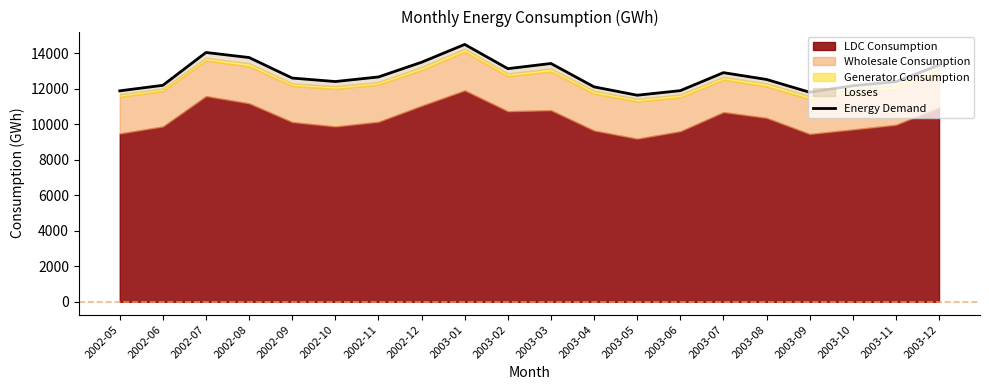

How many points are lower than both their immediate neighbors (excluding endpoints)?

4